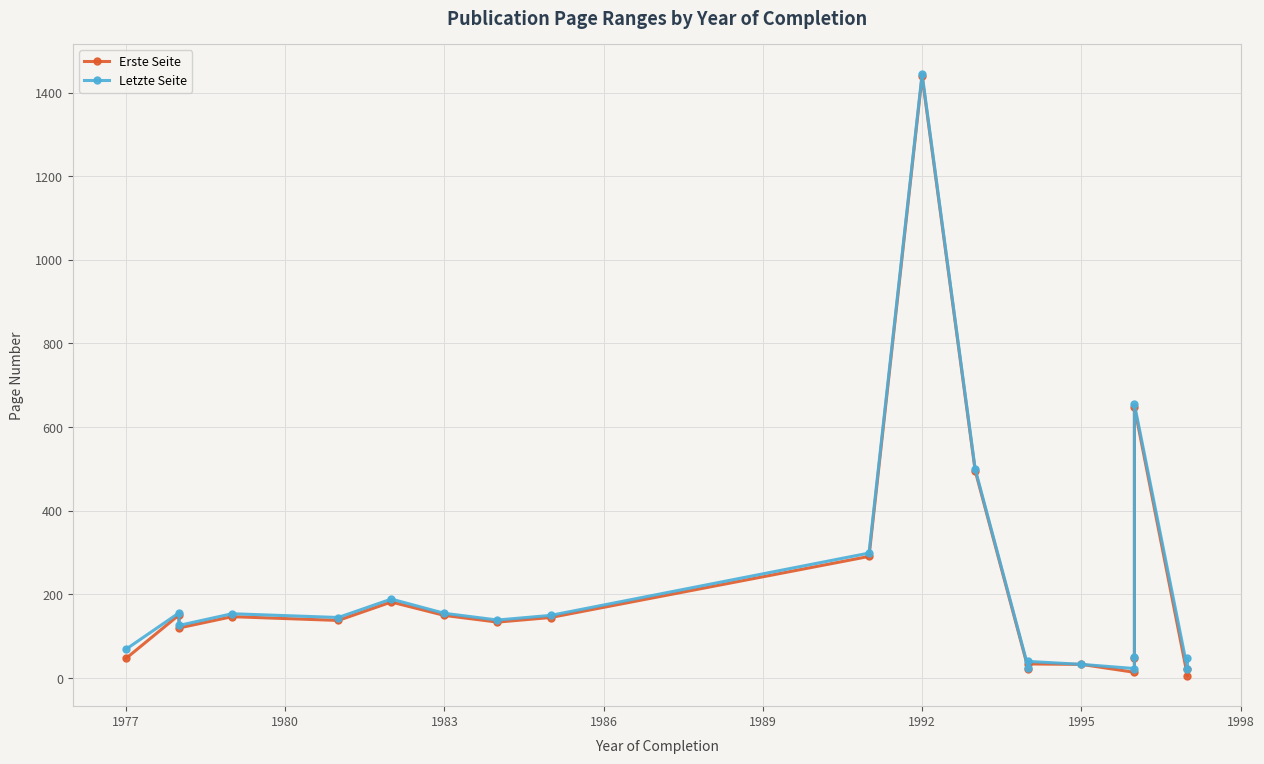

The value of Erste Seite at 19 is 13. True or false?

False